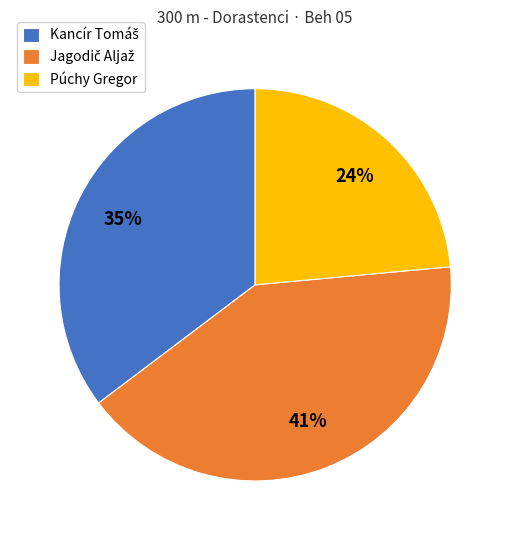

True or false: Púchy Gregor accounts for 30% of the total.

False